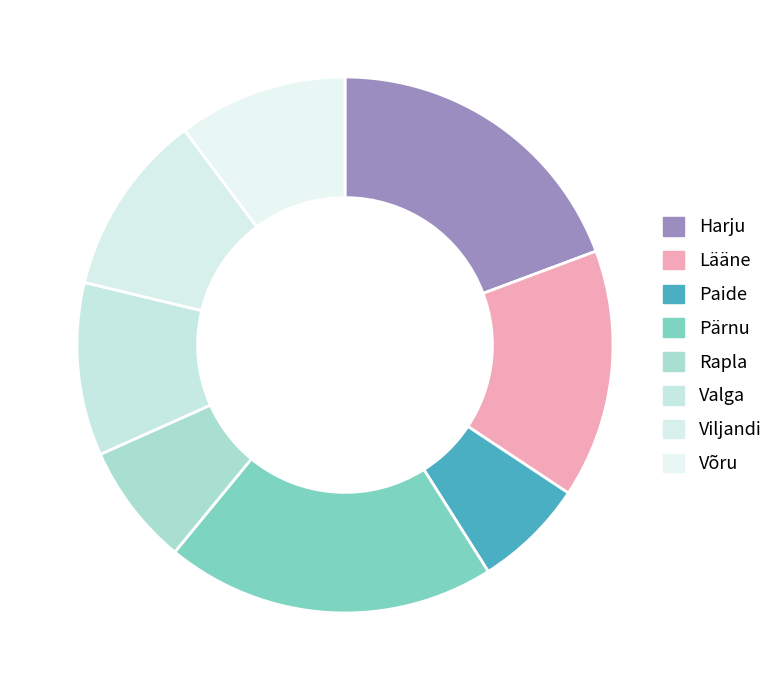

How many slices are in this pie chart?

8